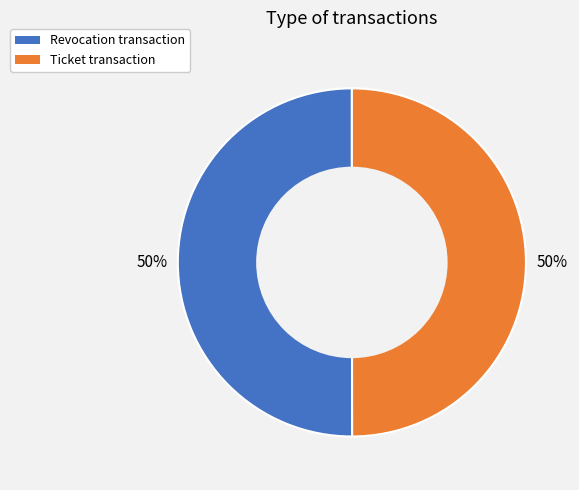

Approximately how many times larger is the value at Revocation compared to Ticket?

1.0